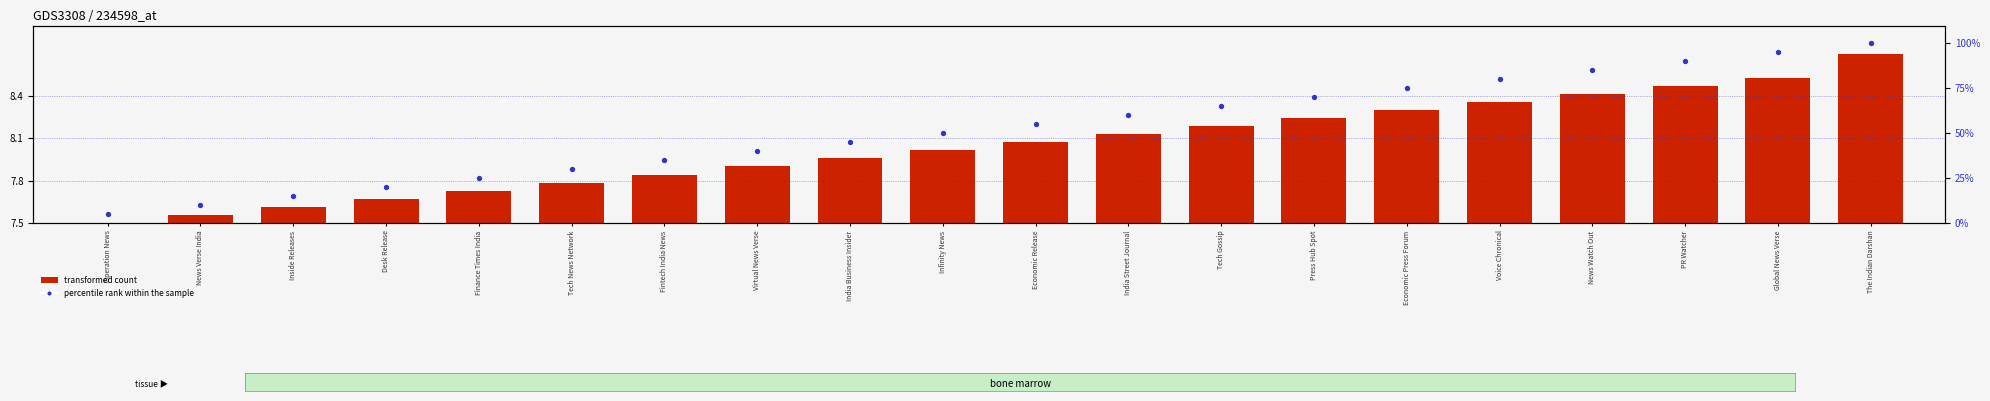

Which series has the largest total across all categories?

percentile rank within the sample